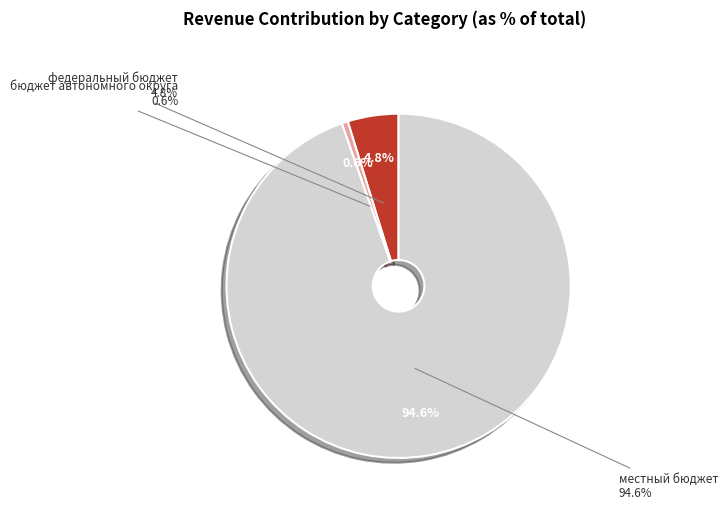

True or false: иные внебюджетные источники accounts for 0% of the total.

True